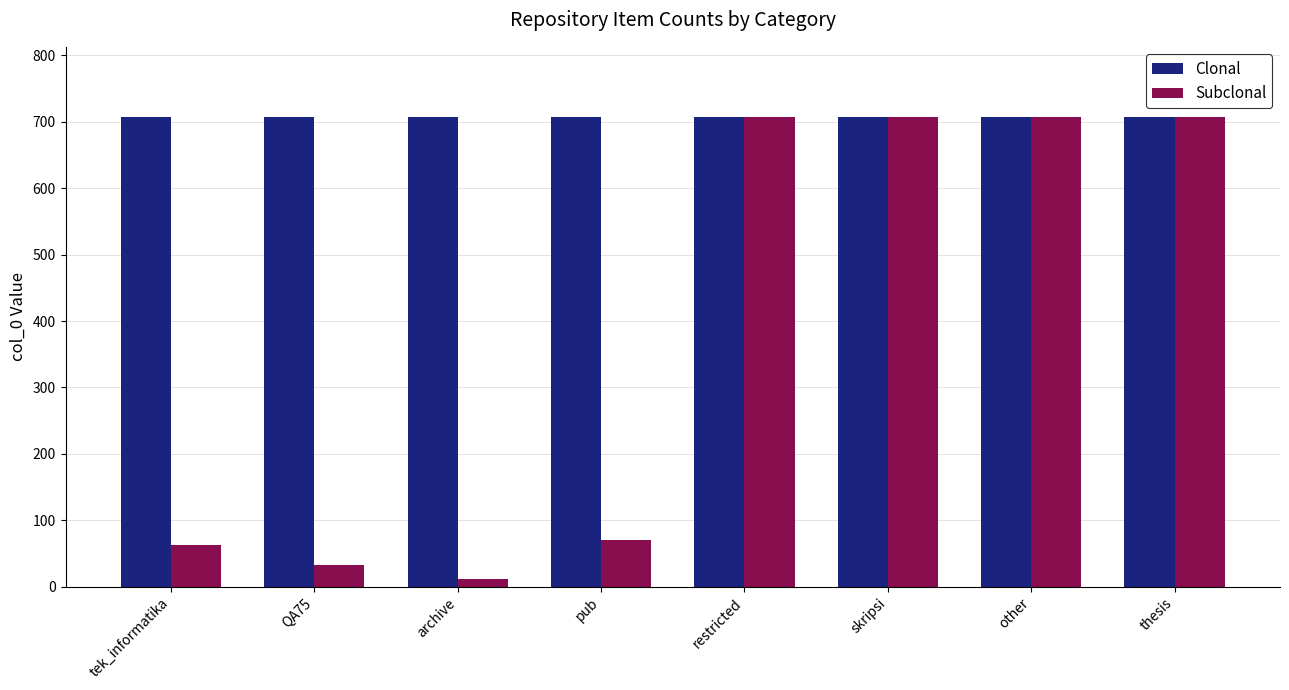

What is the maximum value shown in the chart?

707